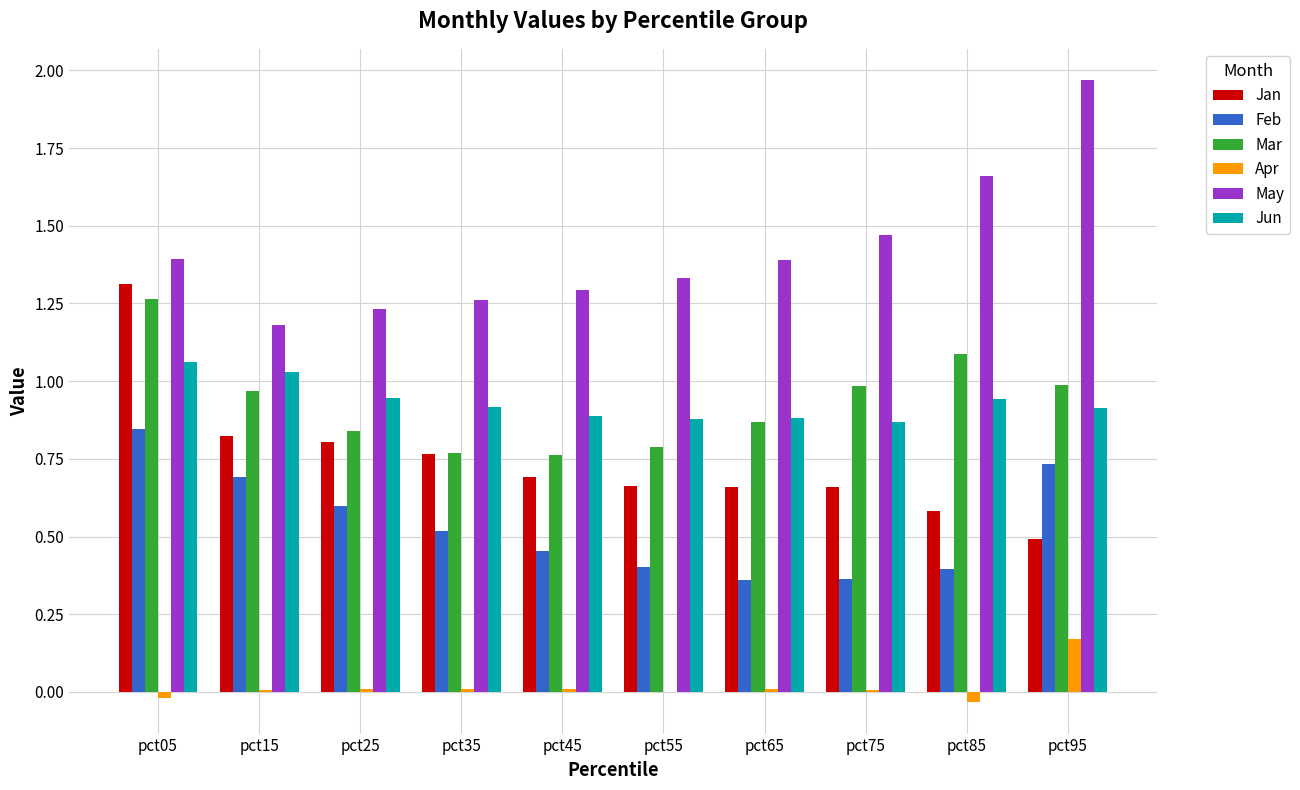

The Feb series shows 0.7 at pct95. True or false?

True